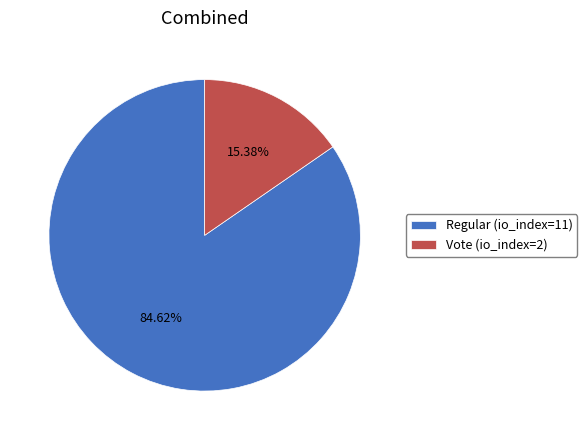

To the nearest percent, what portion does Vote (io_index=2) represent?

15%